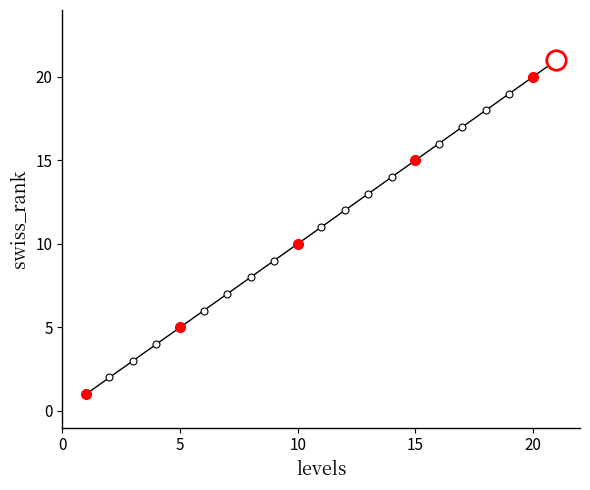

What is the change in value from 13 to 14?

+1